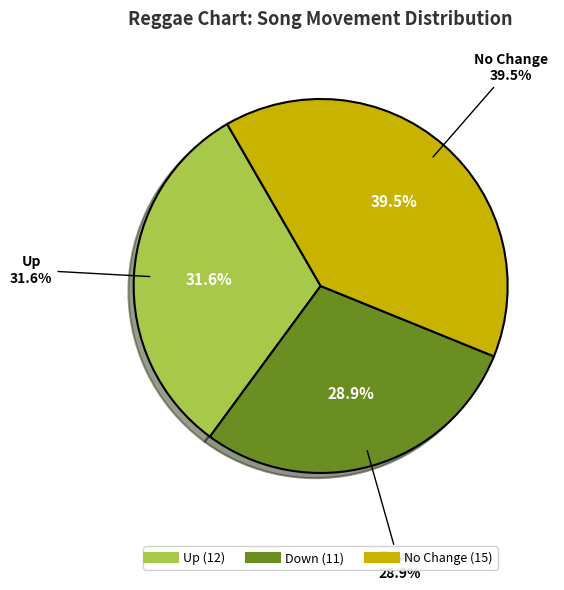

True or false: - accounts for 39% of the total.

True